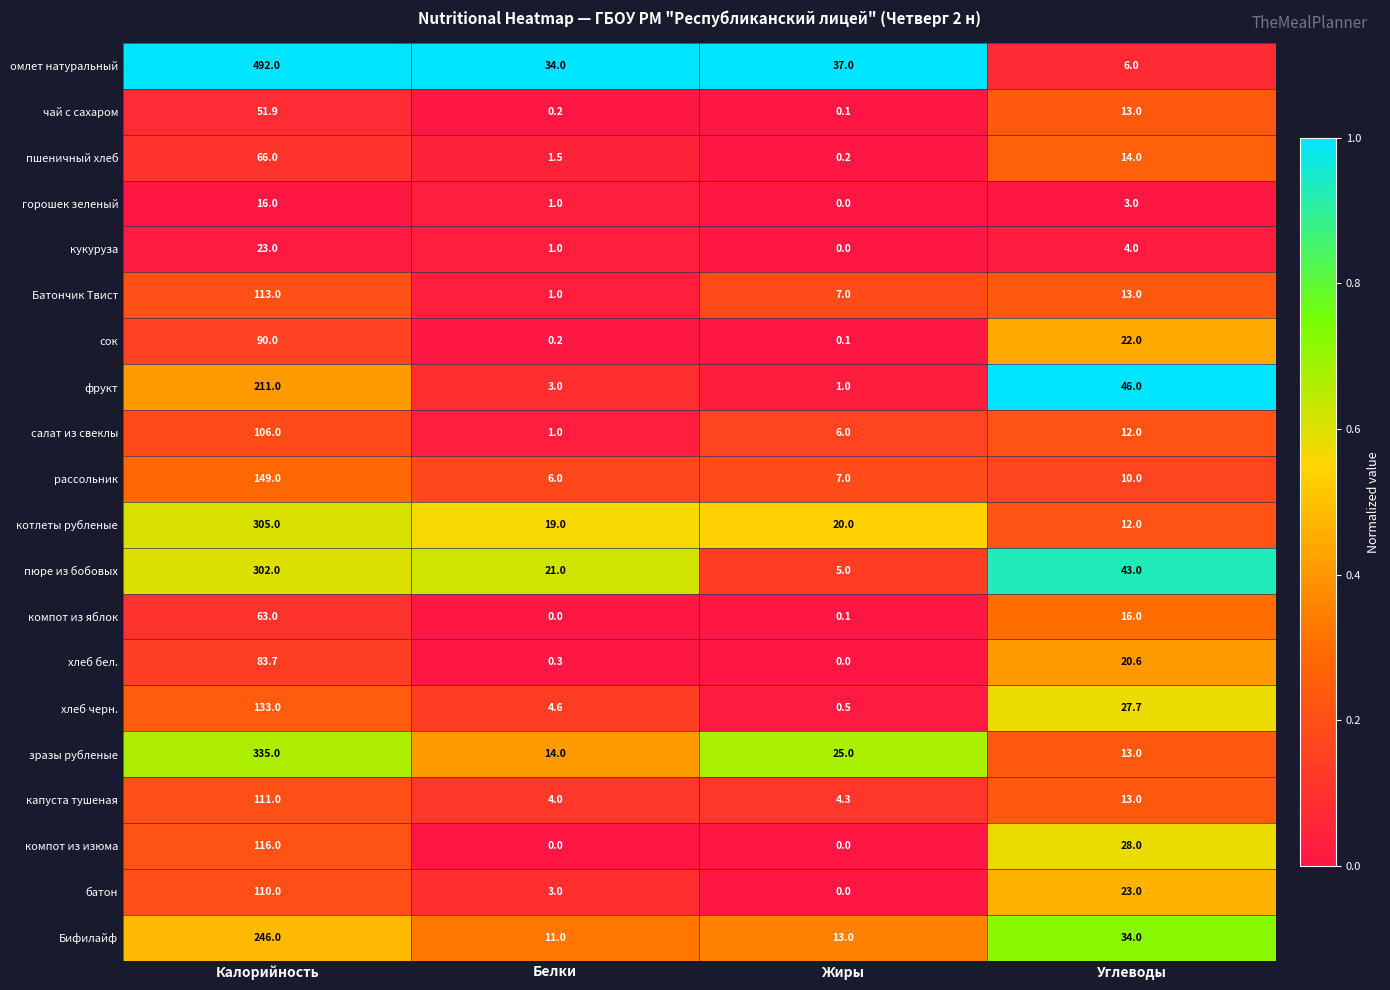

Between Жиры and Углеводы, which series saw the biggest shift?

фрукт